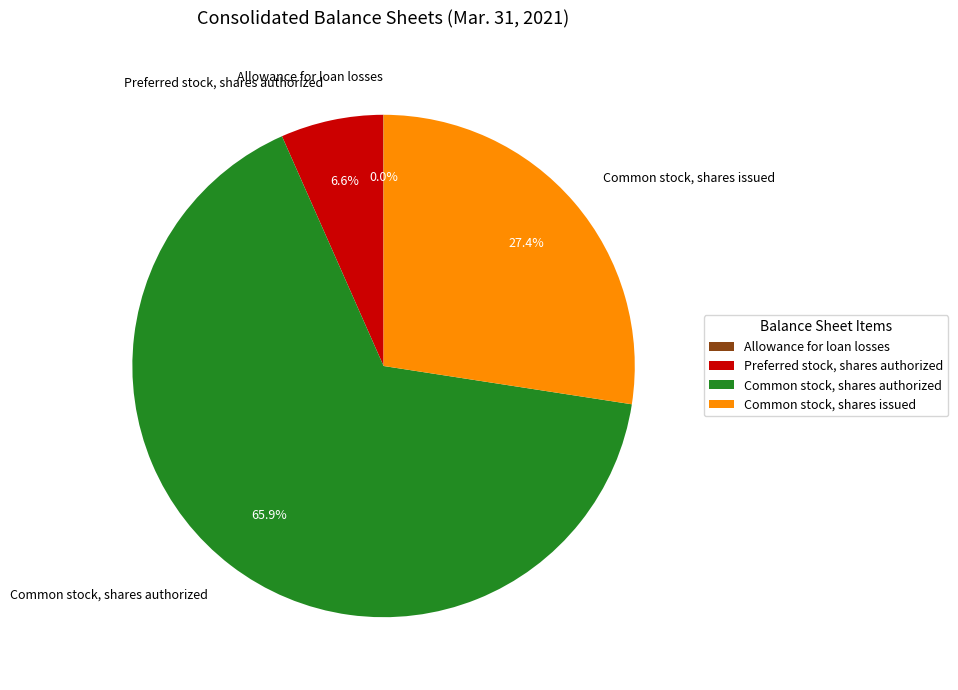

True or false: Preferred stock, shares authorized accounts for 1% of the total.

False